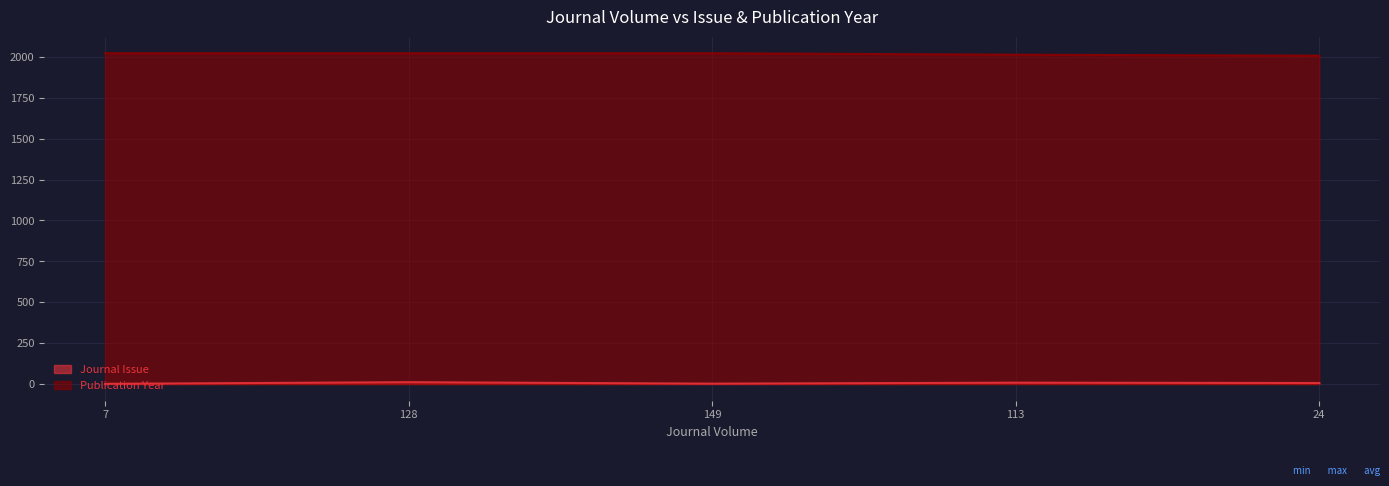

At which label is Publication Year closest to 2015?

113